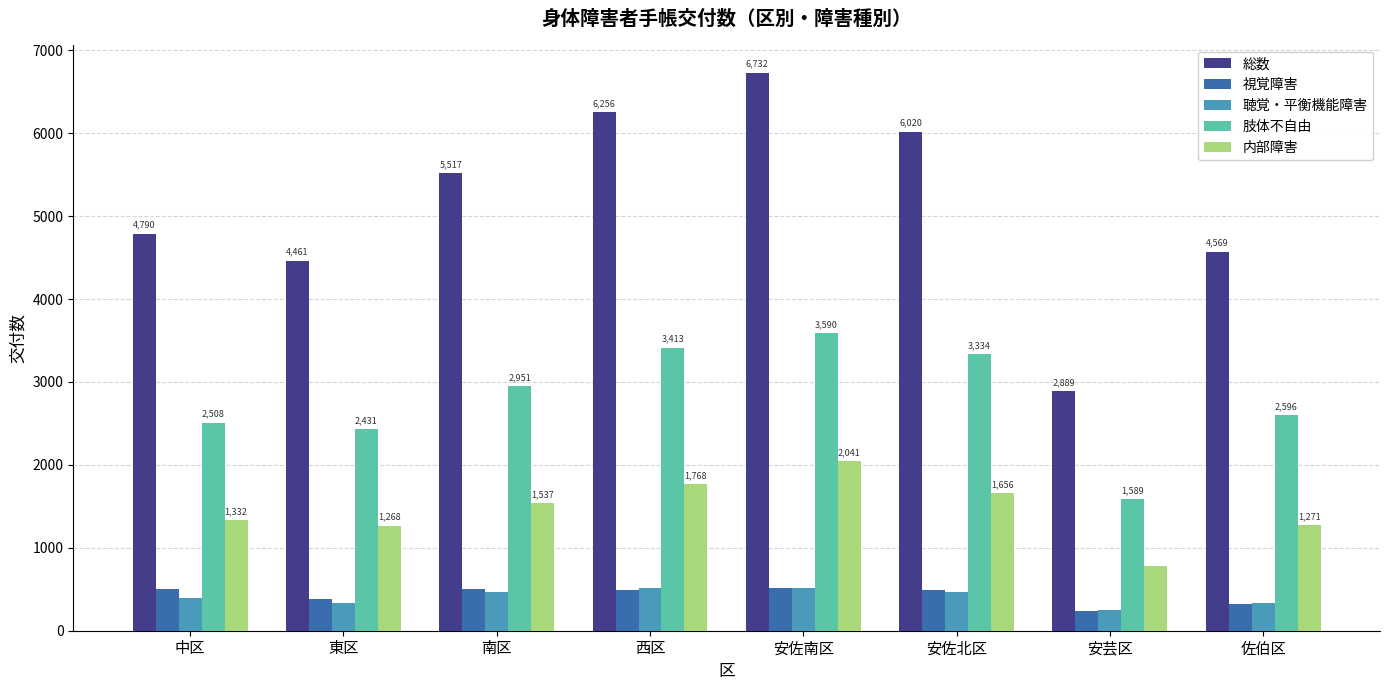

Which series has the largest range (max minus min)?

総数